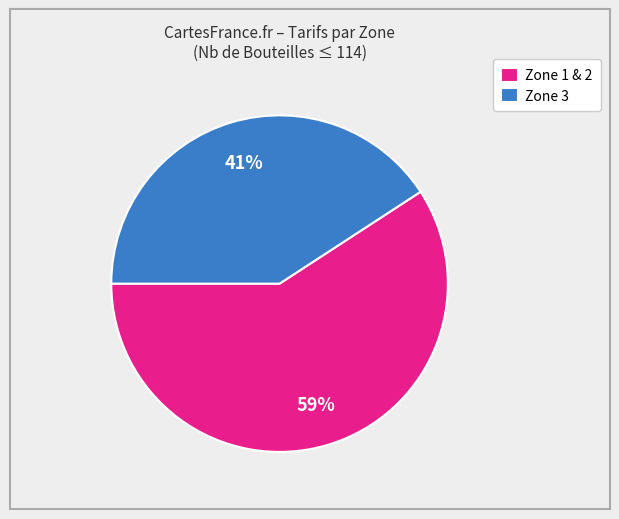

Is there any slice that represents more than half of the pie?

Yes